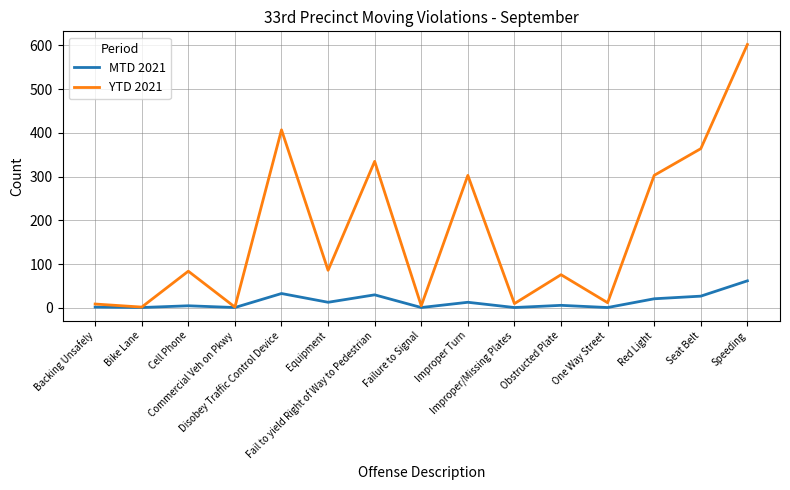

Is it true that YTD 2021 equals 2 at Commercial Veh on Pkwy?

True